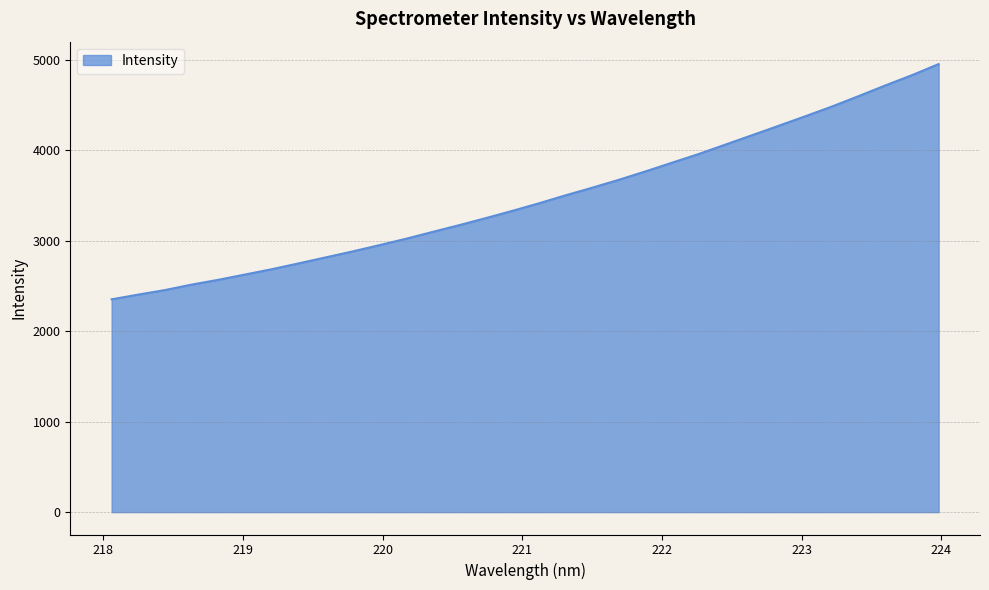

What is the difference between the maximum and minimum values?

2600.0